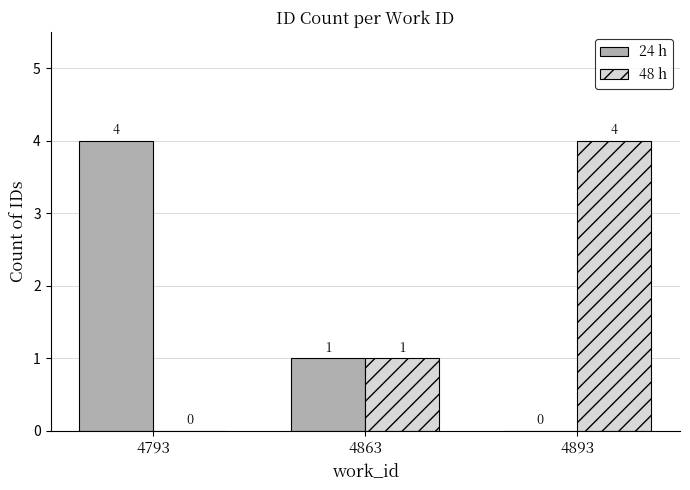

True or false: 48 h has a value of 0 at 4793.

True